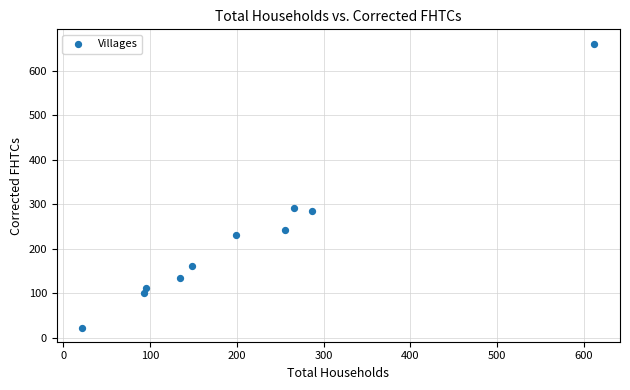

What is the average X value?

211